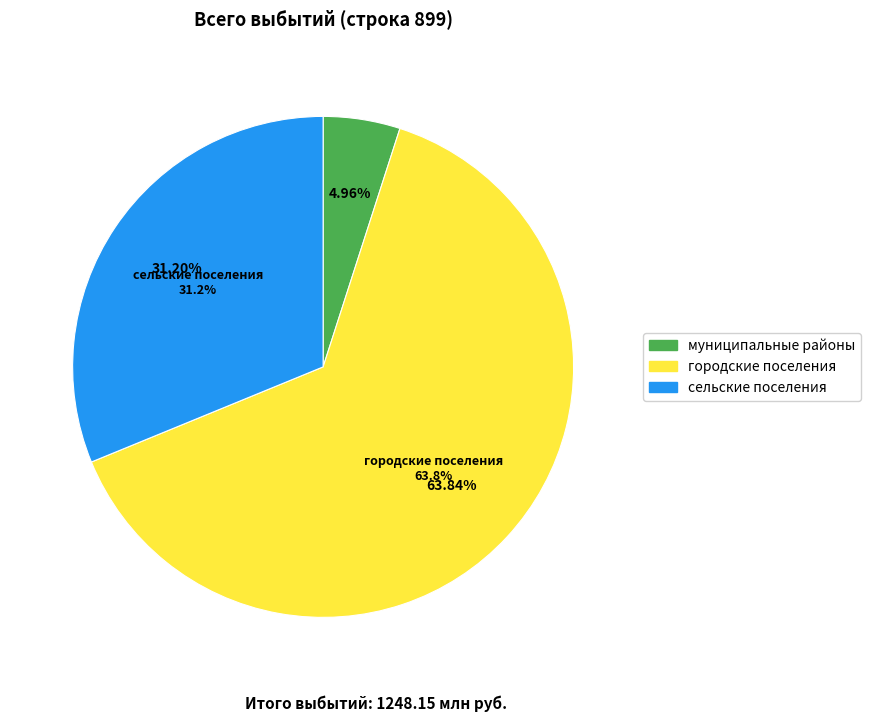

How much of the chart is everything except бюджеты муниципальных районов?

95.0%